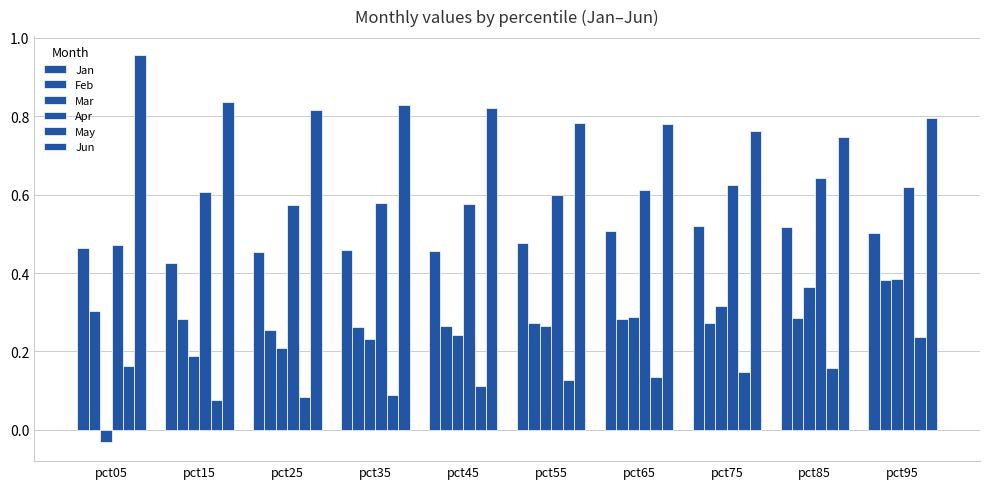

How many Feb values are between 0 and 1?

10